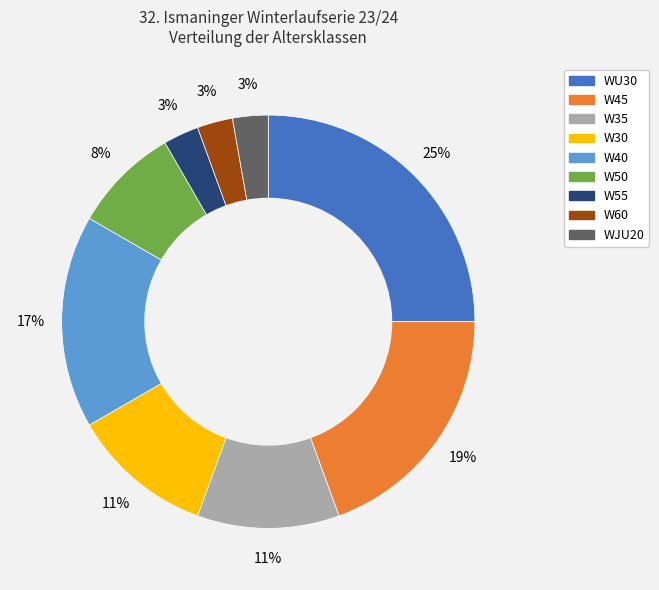

Count the number of slices in the pie.

9